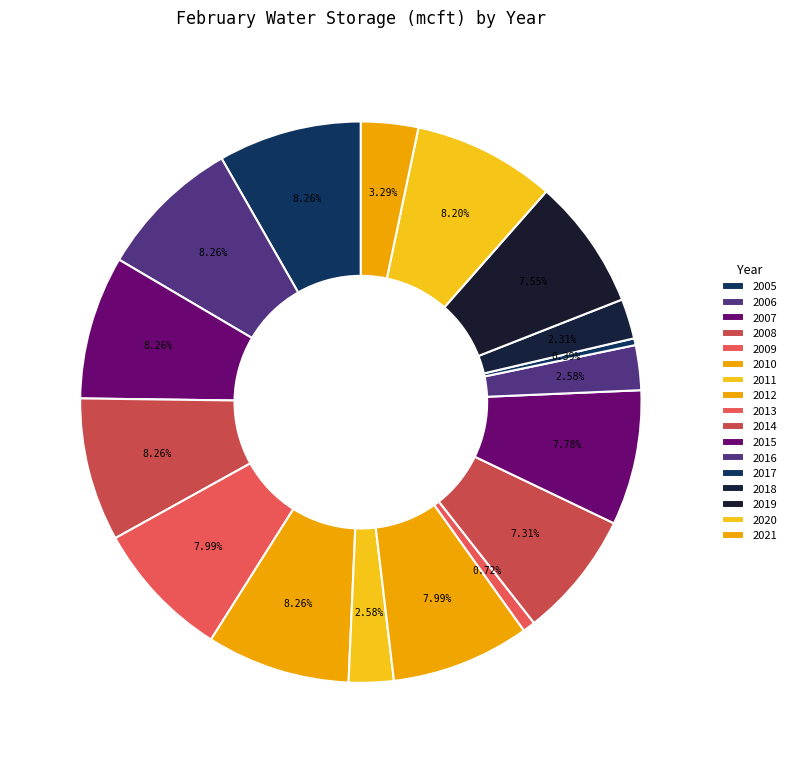

How many segments does this pie chart have?

17